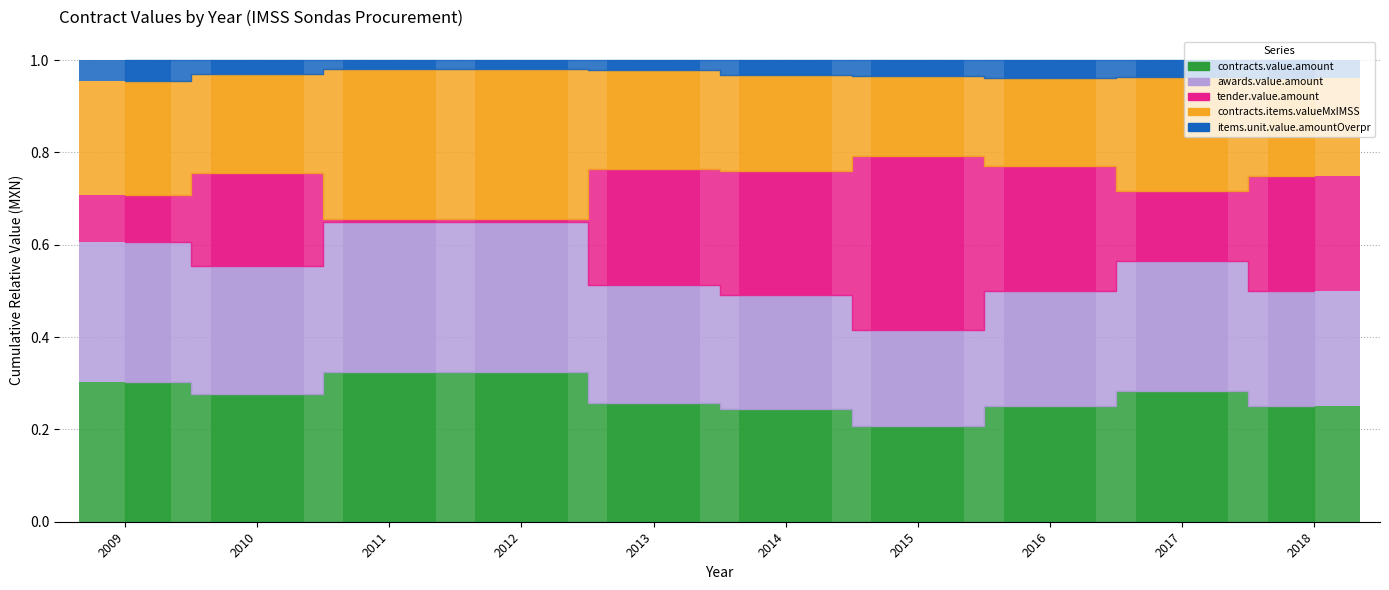

What is the total value across all series at 2017?

1.0